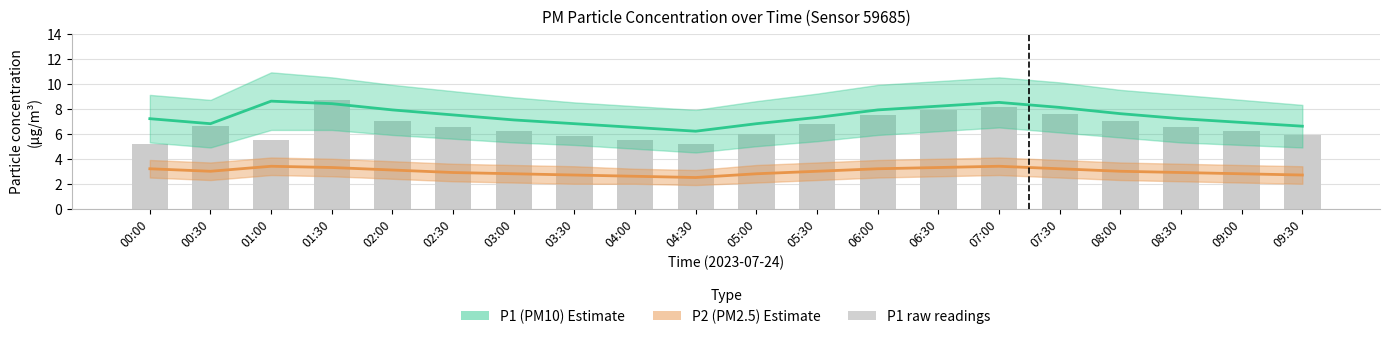

At which label does P2 (PM2.5 estimate) first exceed 3?

00:00